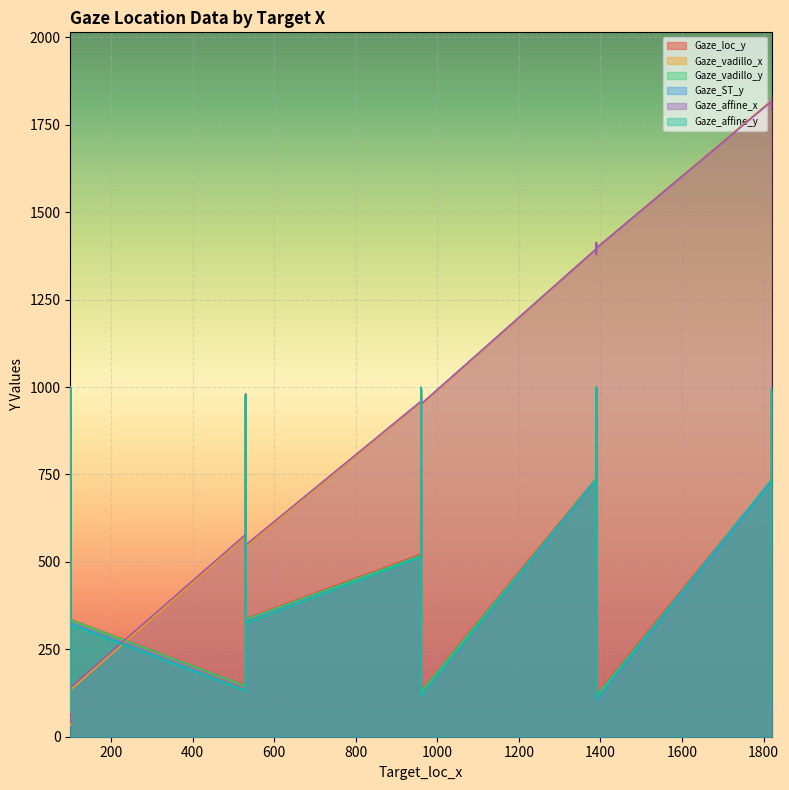

Reading right to left, transcribe all the data shown in this chart.

Gaze_loc_y: 522.7	746.6	335.6	337.6	752.0	740.7	146.8	521.8	91.9	120.7	106.4	997.5	324.9	580.6	329.2	542.1	565.5	338.1	999.1	991.0	978.8	733.2	131.8	995.6	739.0
Gaze_vadillo_x: 1397.8	83.7	133.5	543.9	520.8	973.0	574.3	957.3	33.1	1397.9	1831.5	990.7	957.2	85.0	1379.4	1797.7	519.1	1803.0	69.8	1796.4	521.1	1820.2	949.2	1413.2	1395.7
Gaze_vadillo_y: 518.3	744.7	334.5	335.6	749.1	736.8	145.1	518.4	91.6	117.2	102.0	992.9	322.0	579.1	325.3	536.7	563.0	333.2	996.6	984.6	975.3	727.3	129.3	990.1	734.1
Gaze_ST_y: 515.5	743.3	325.2	327.2	748.8	737.3	133.1	514.6	77.3	106.6	92.0	998.5	314.3	574.4	318.7	535.3	559.1	327.7	1000.1	991.9	979.5	729.6	117.9	996.6	735.5
Gaze_affine_x: 1397.5	90.9	140.3	548.4	525.5	975.2	578.6	959.5	40.5	1397.6	1828.8	992.8	959.4	92.1	1379.2	1795.2	523.8	1800.4	77.1	1794.0	525.8	1817.6	951.4	1412.9	1395.5
Gaze_affine_y: 518.7	737.0	319.2	324.2	745.7	737.4	130.3	514.6	70.5	109.7	98.3	998.8	314.3	568.1	321.7	541.3	555.9	333.8	993.8	998.1	976.4	735.9	117.7	1000.0	738.8